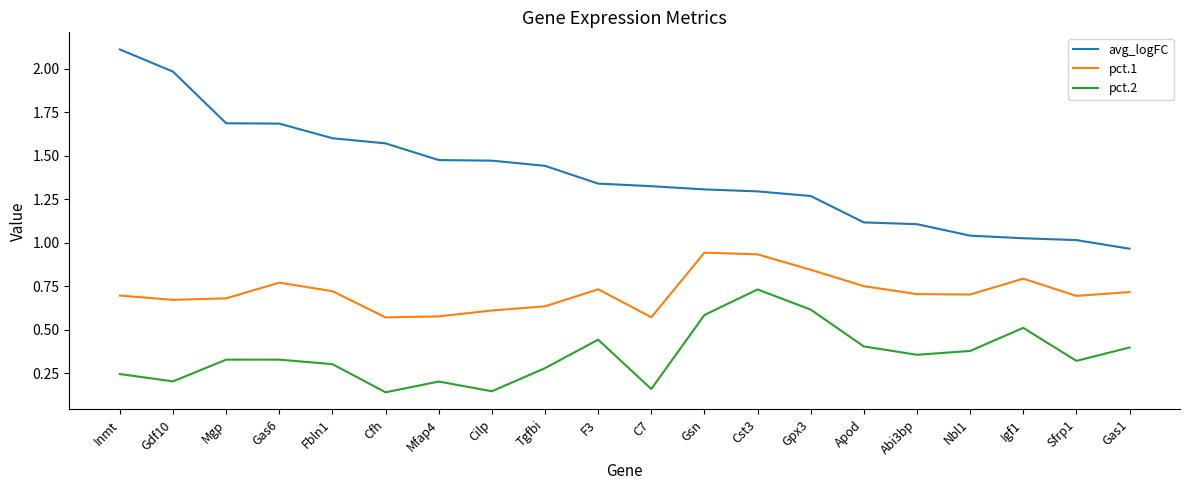

What is the sum of all avg_logFC values?

27.8